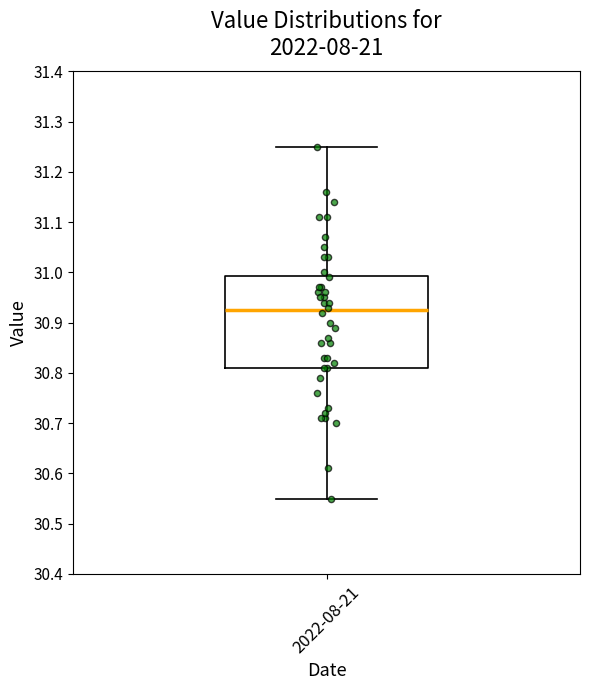

Where is the lower edge of the box for 2022-08-21 on the y-axis? The values are not printed on the chart, so give them approximately, as read against the axis.

30.81